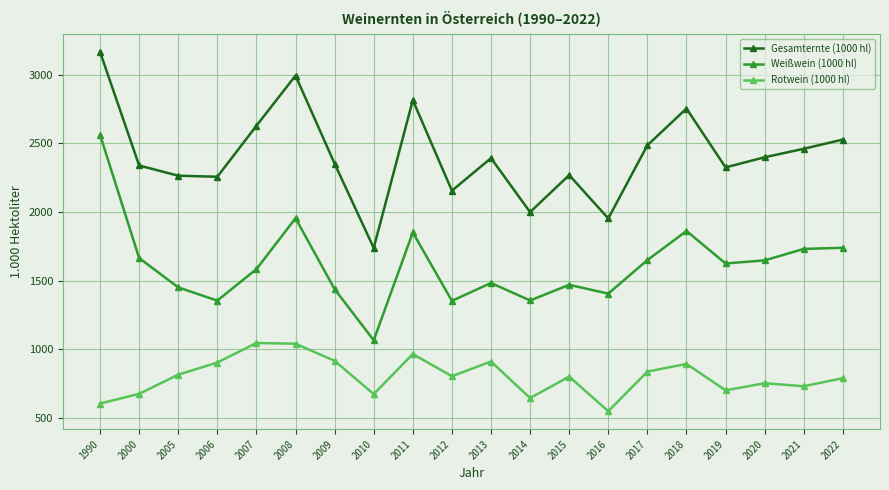

True or false: Rotwein (1000 hl) has a value of 414.2 at 2020.

False